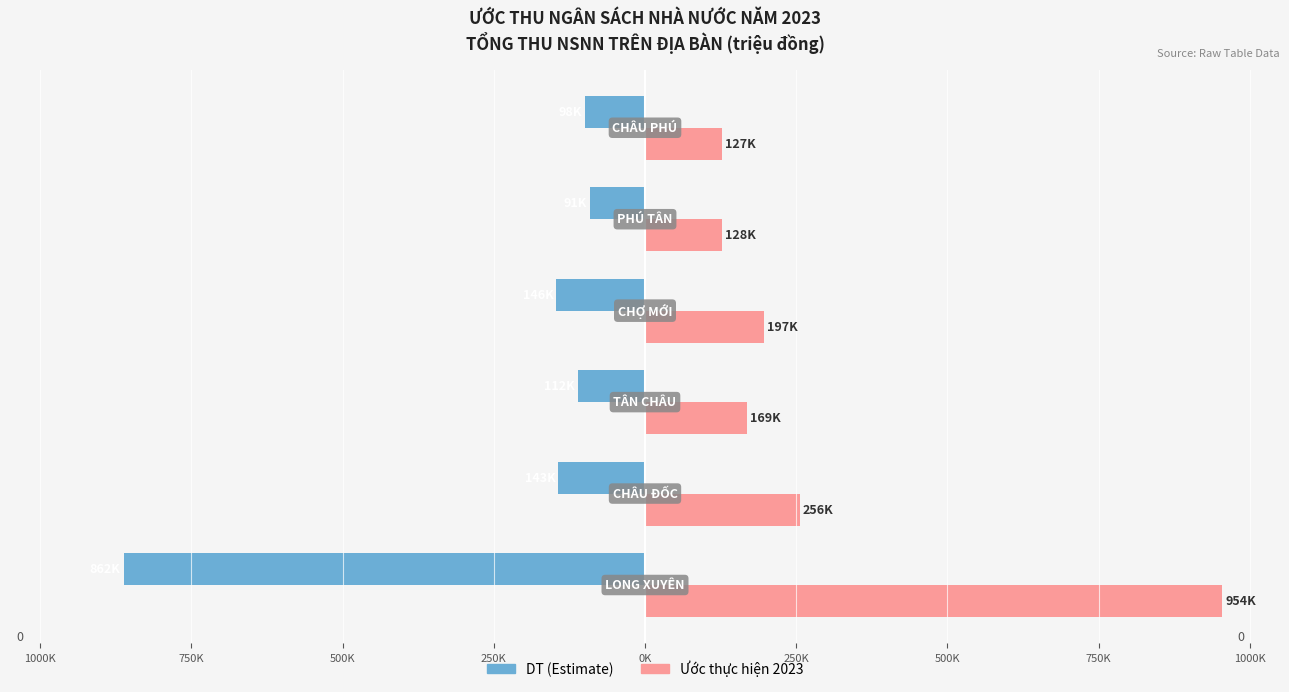

What are all the series names shown in the legend?

DT (Estimate), Ước thực hiện 2023